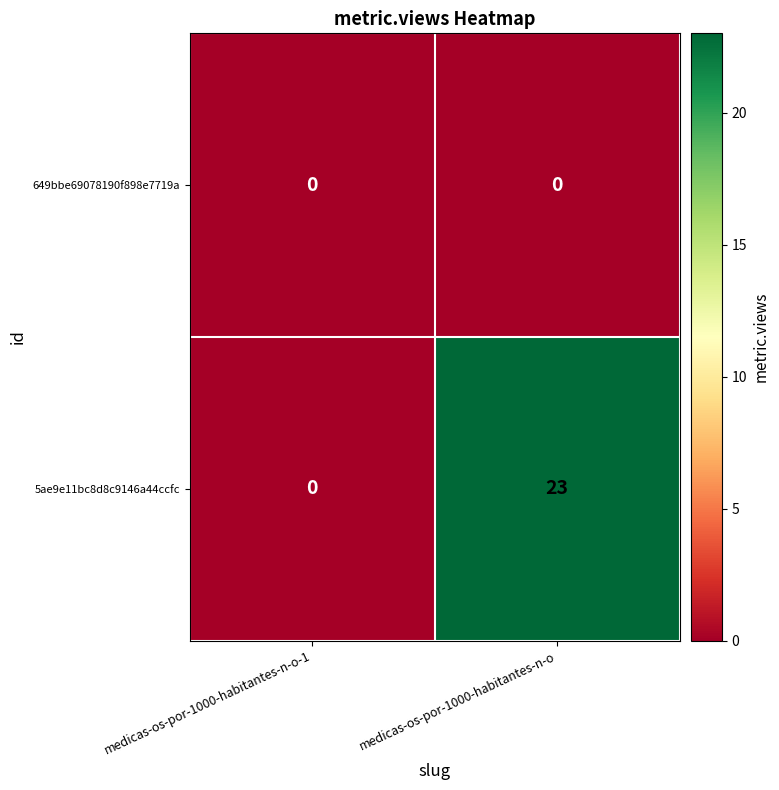

What is the average value of the 5ae9e11bc8d8c9146a44ccfc series?

12